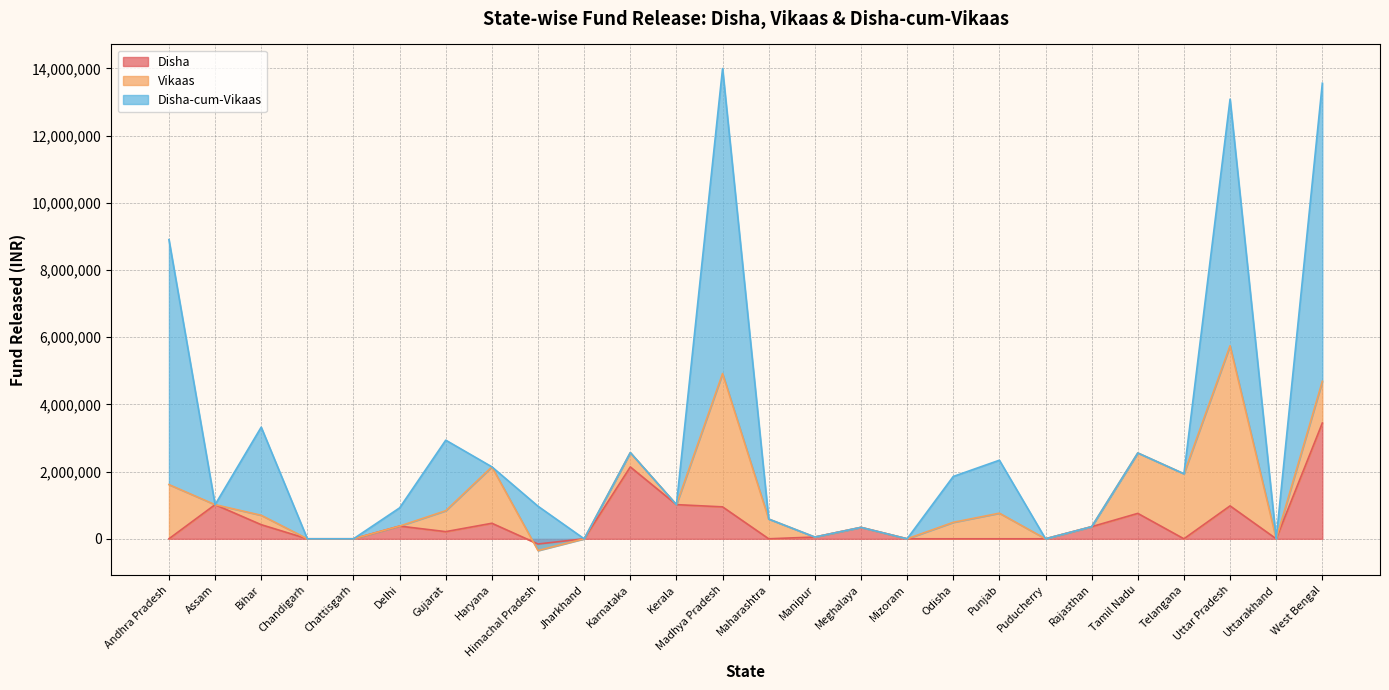

The value of Disha at Maharashtra is 2265782. True or false?

False